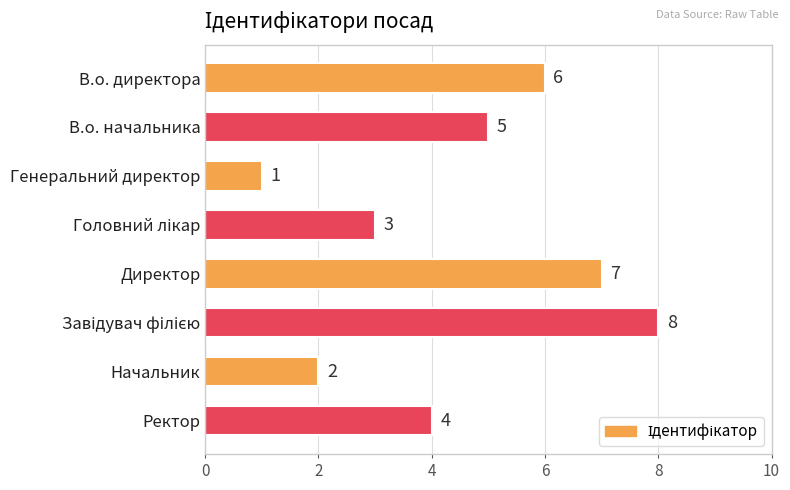

Count the values in the range 3 to 7.

5